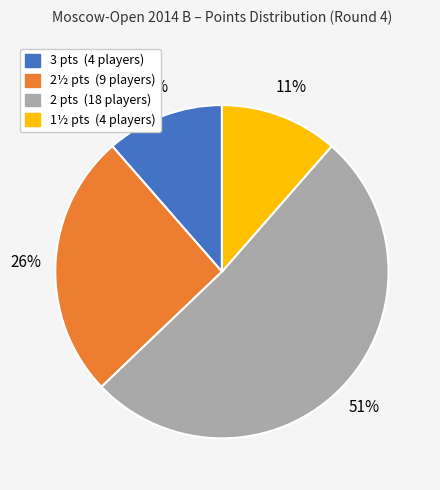

To the nearest percent, what is the average slice percentage?

25%